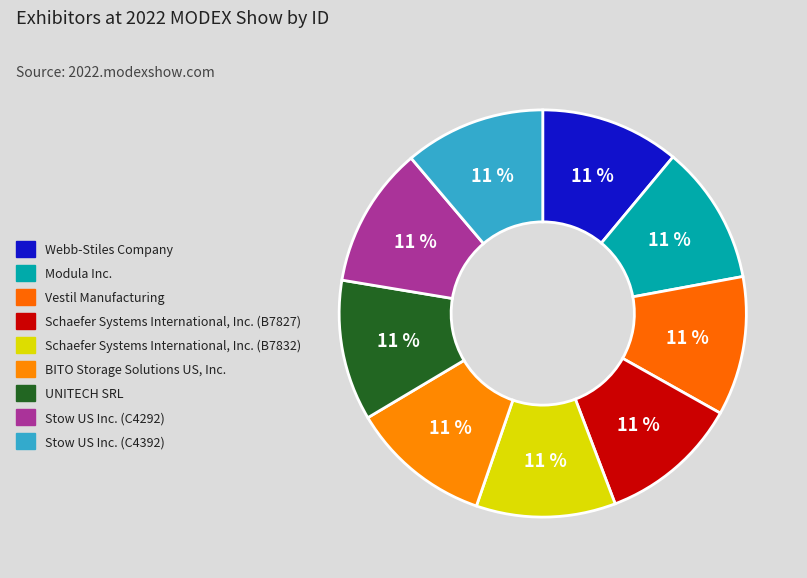

How many segments does this pie chart have?

9